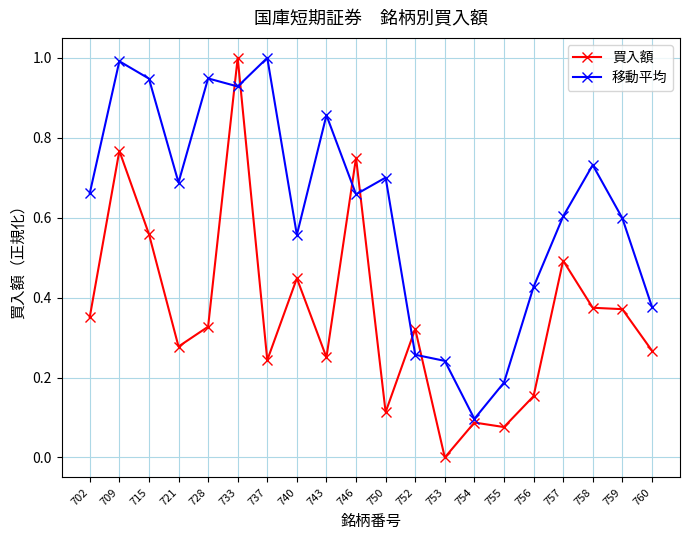

The value of 移動平均 at 759 is 0.9. True or false?

False